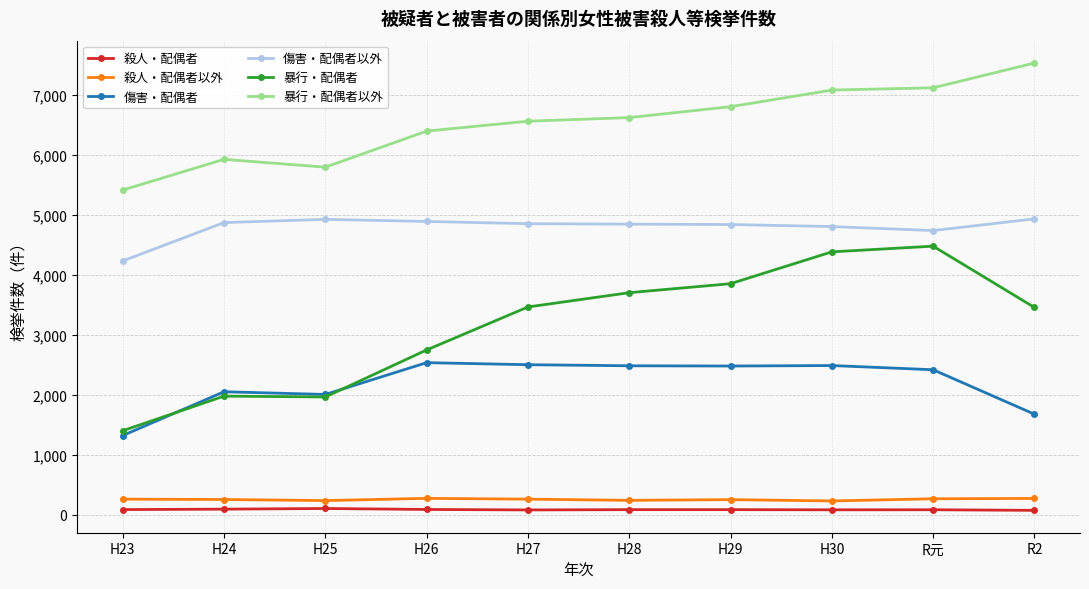

What position from the right is H25?

8